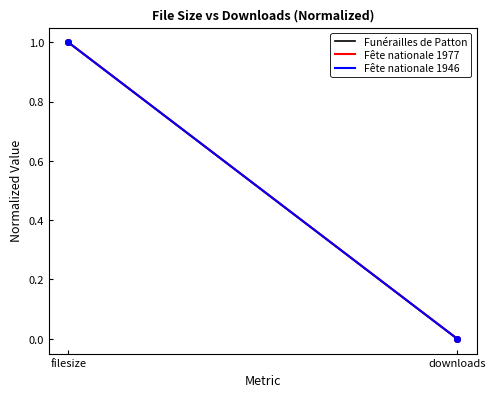

Rank the categories by Fête nationale 1946 value from highest to lowest.

filesize, downloads